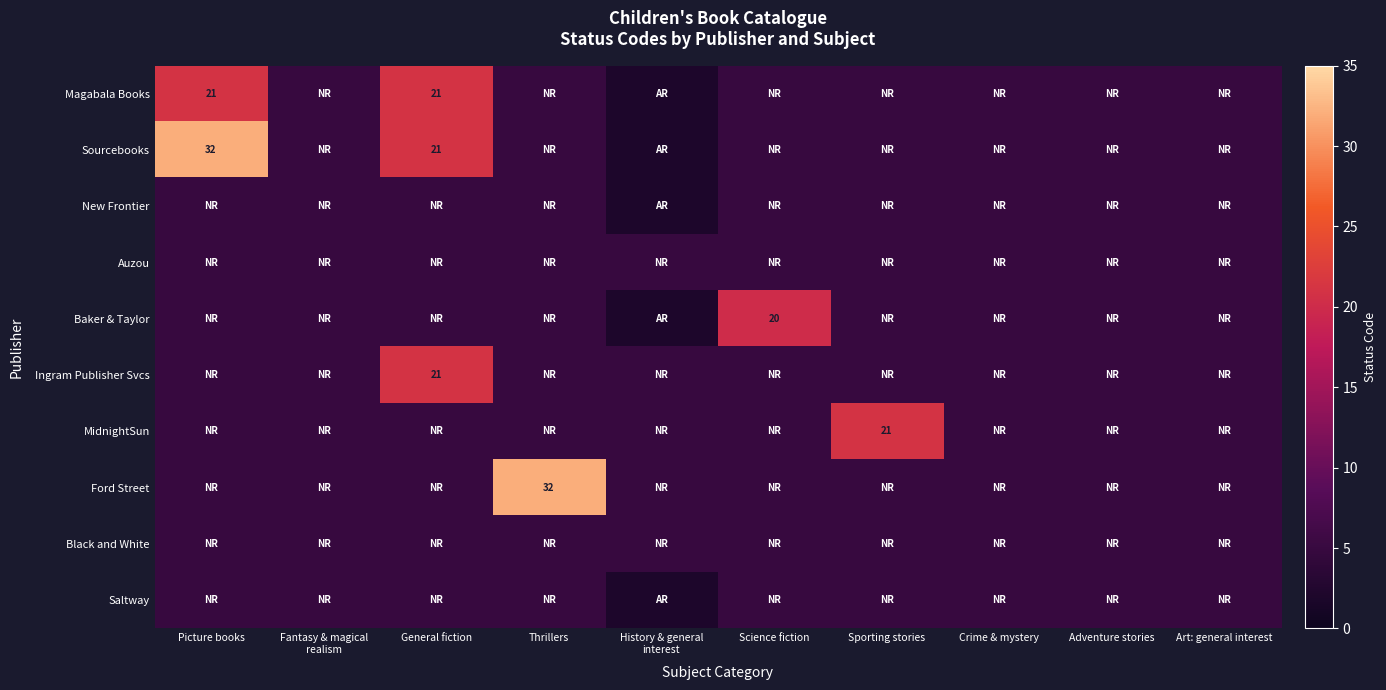

Between Picture books and Science fiction, which series saw the biggest shift?

Sourcebooks